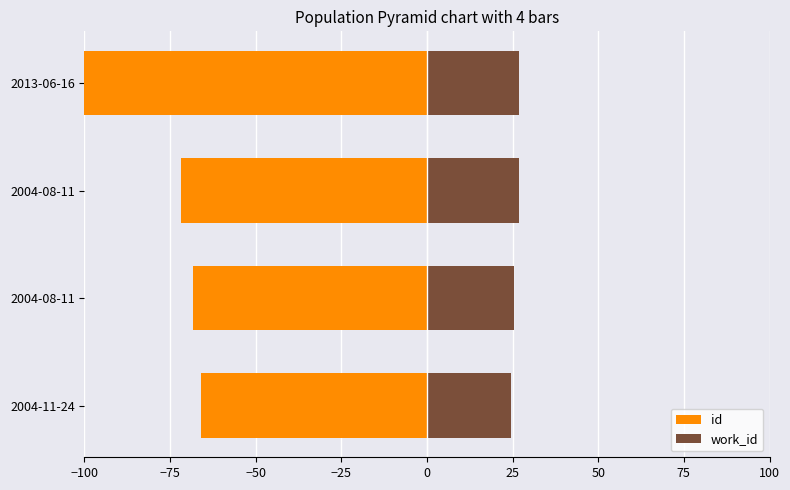

Count the work_id values in the range 25 to 26.

1